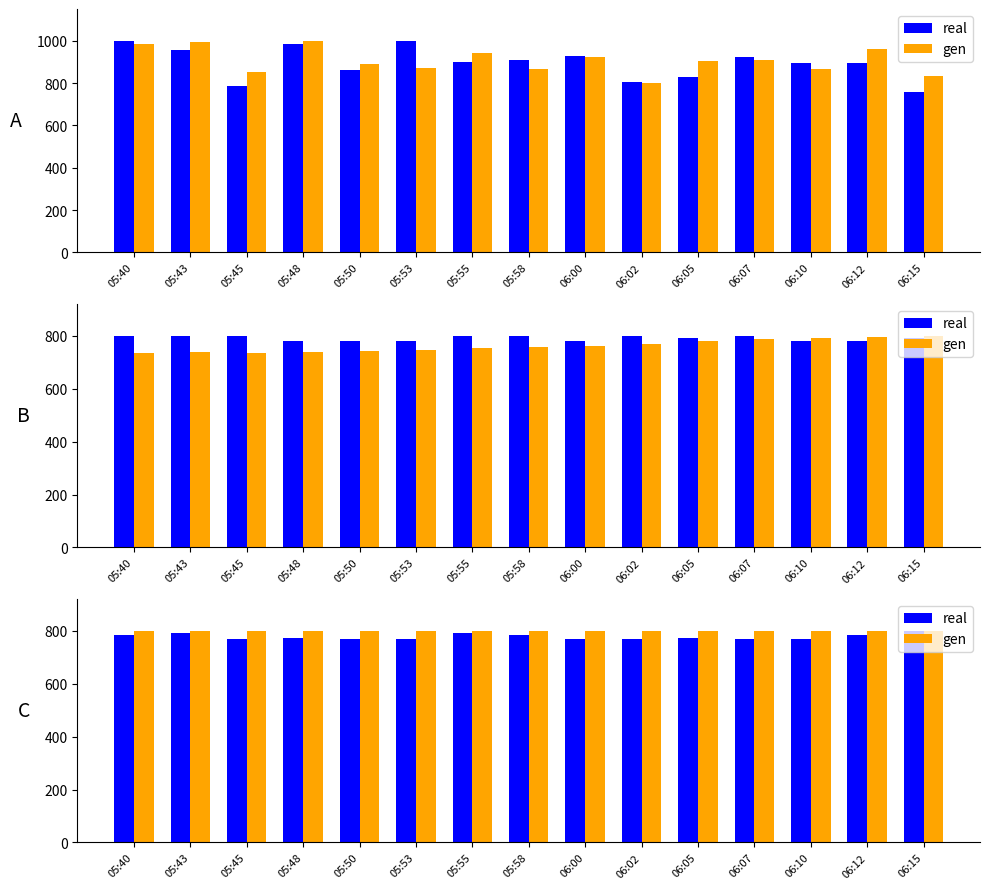

How many bars are there in each group?

2